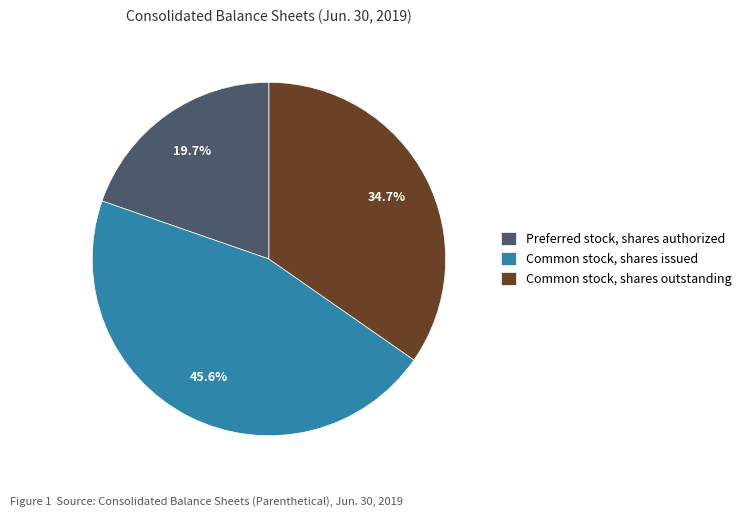

To the nearest percent, what percentage of the pie is Preferred stock, shares authorized?

20%